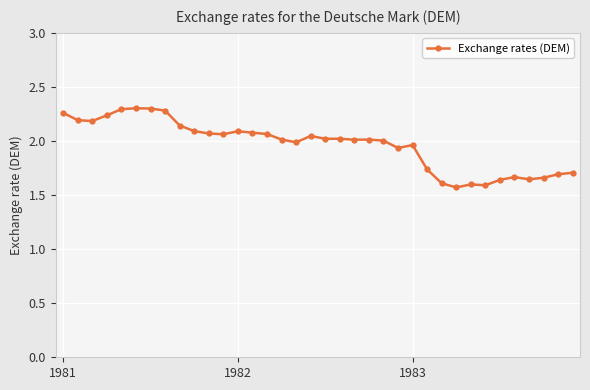

What is the sum of all values?

70.8